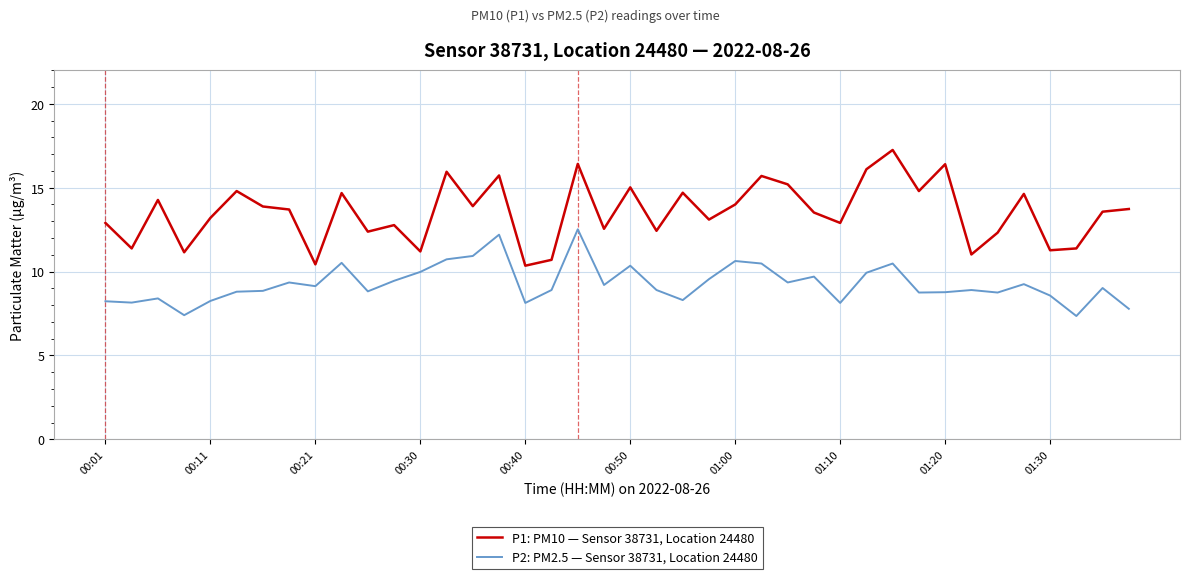

True or false: P2: PM2.5 — Sensor 38731, Location 24480 and P1: PM10 — Sensor 38731, Location 24480 cross at least once.

False